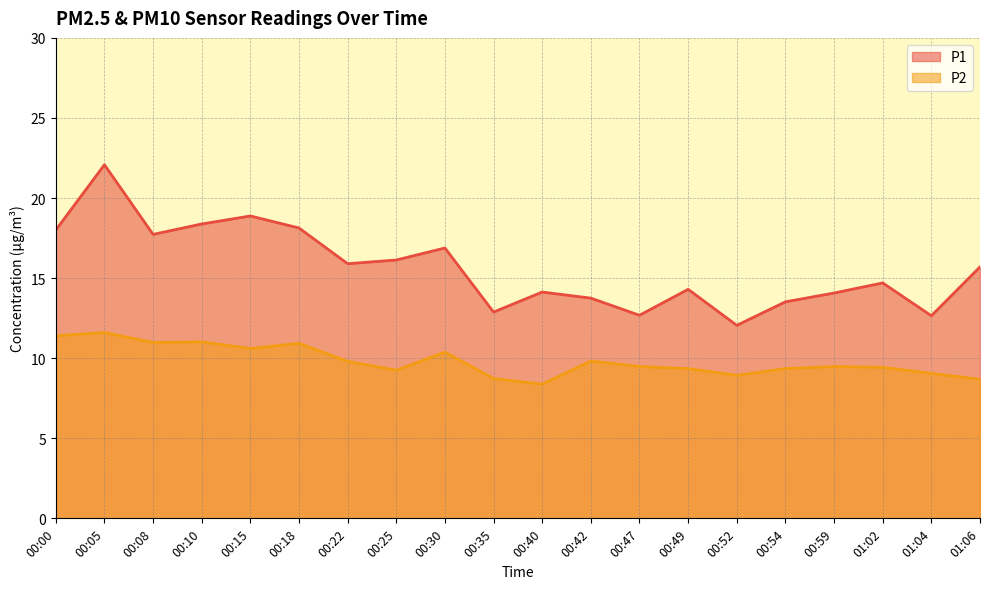

What is the label of the 2nd point from the left?

00:05